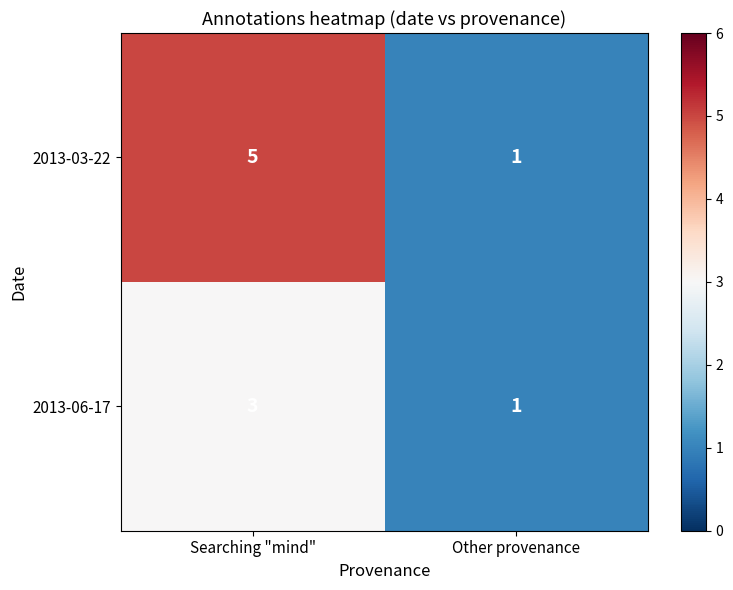

Rank the series by their maximum value, from highest to lowest.

2013-03-22, 2013-06-17